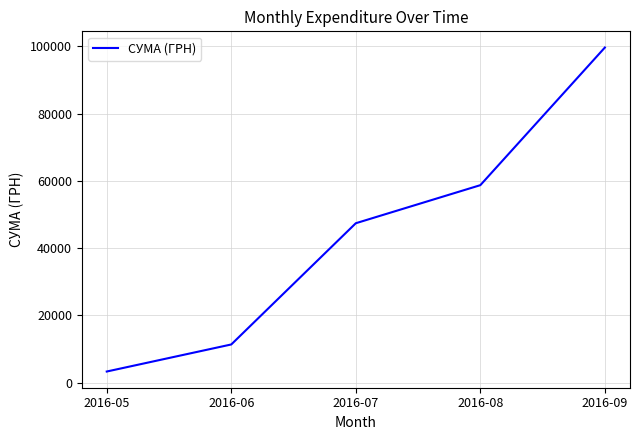

Between 2016-08 and 2016-07, which is larger?

2016-08